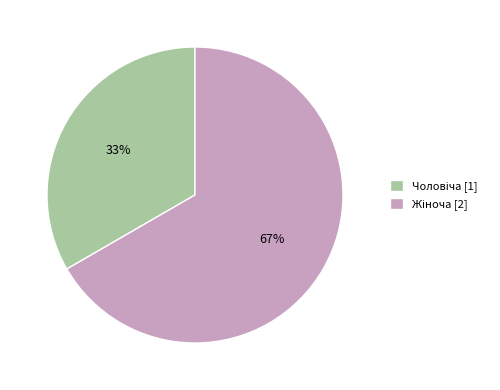

Is there a majority slice in this chart?

Yes